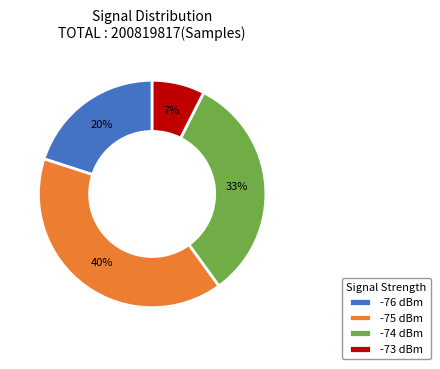

Is there any slice that represents more than half of the pie?

No